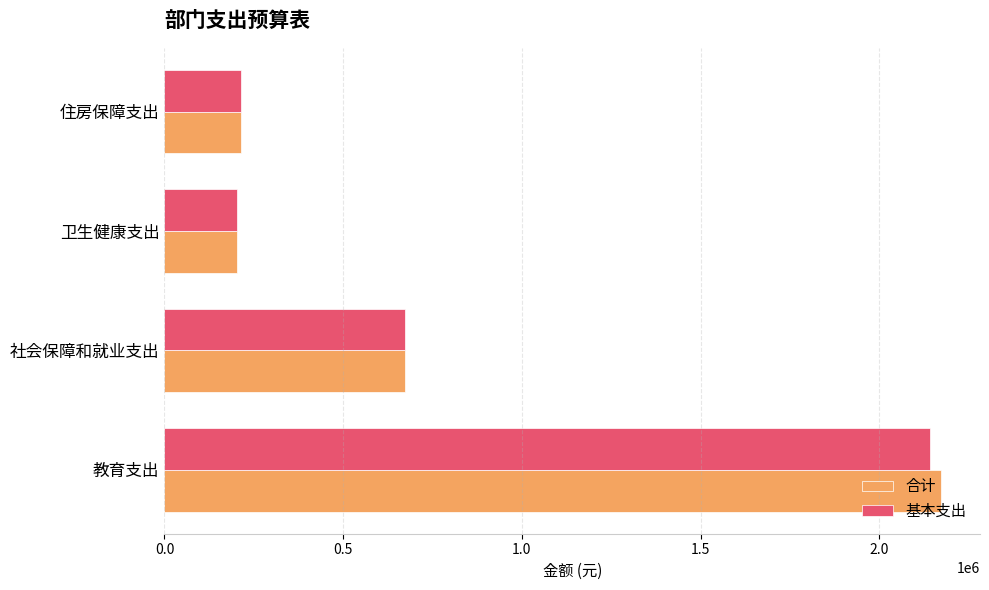

Is it true that 基本支出 equals 1121629.3 at 教育支出?

False